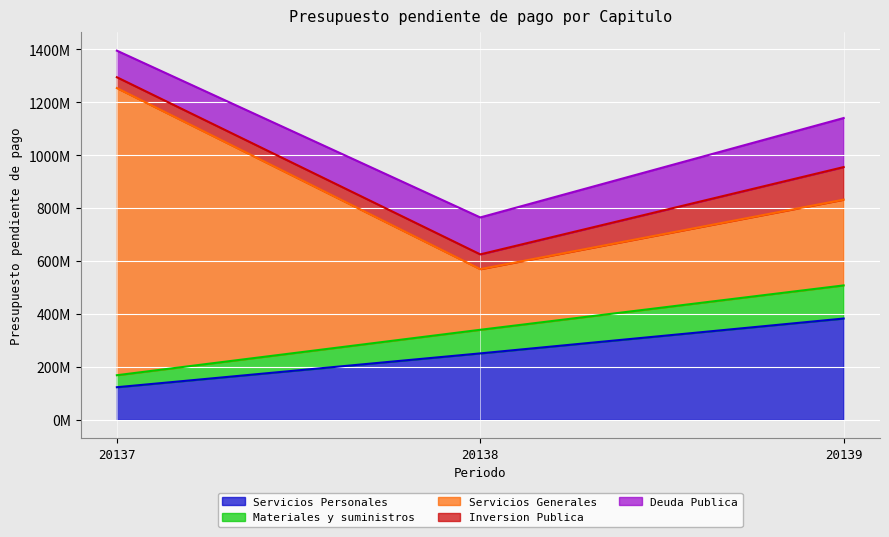

What is the greatest value displayed?

1084746796